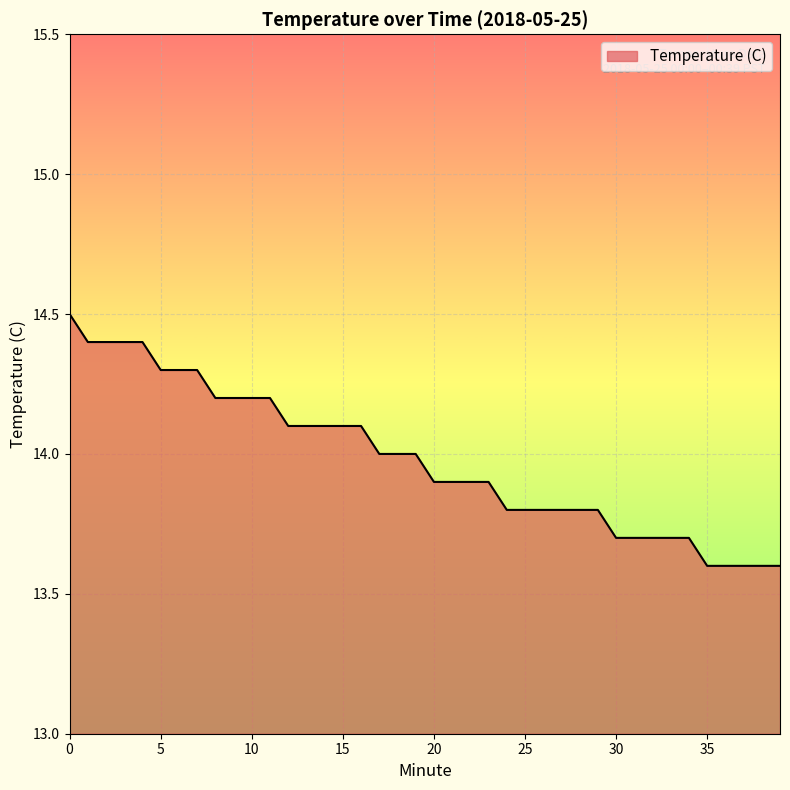

What is the maximum value shown in the chart?

14.5